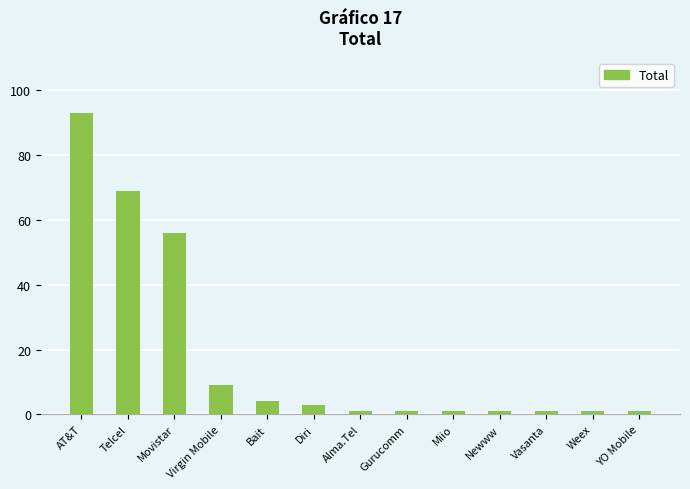

How many bars are there in total?

13